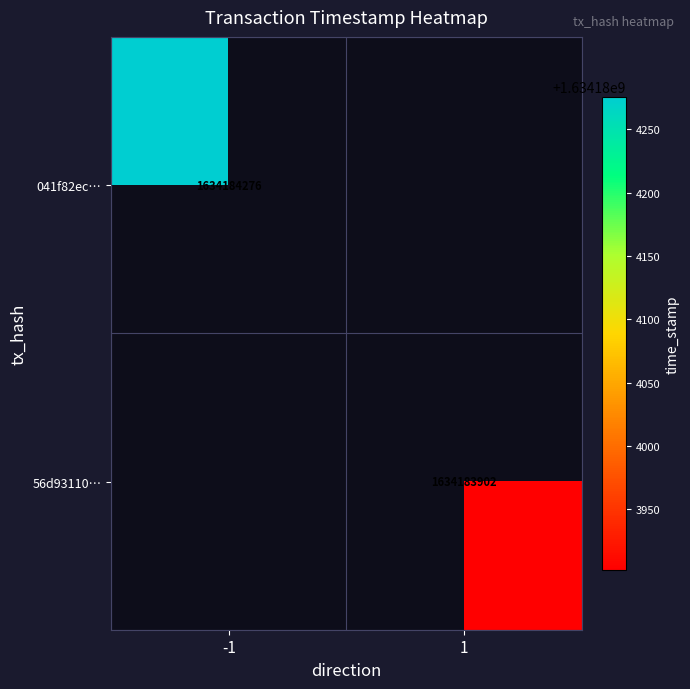

What is the difference between the 56d93110dbd7d2bf1aa045925ef69c09ad95c83 values at time_stamp and direction?

1634183901